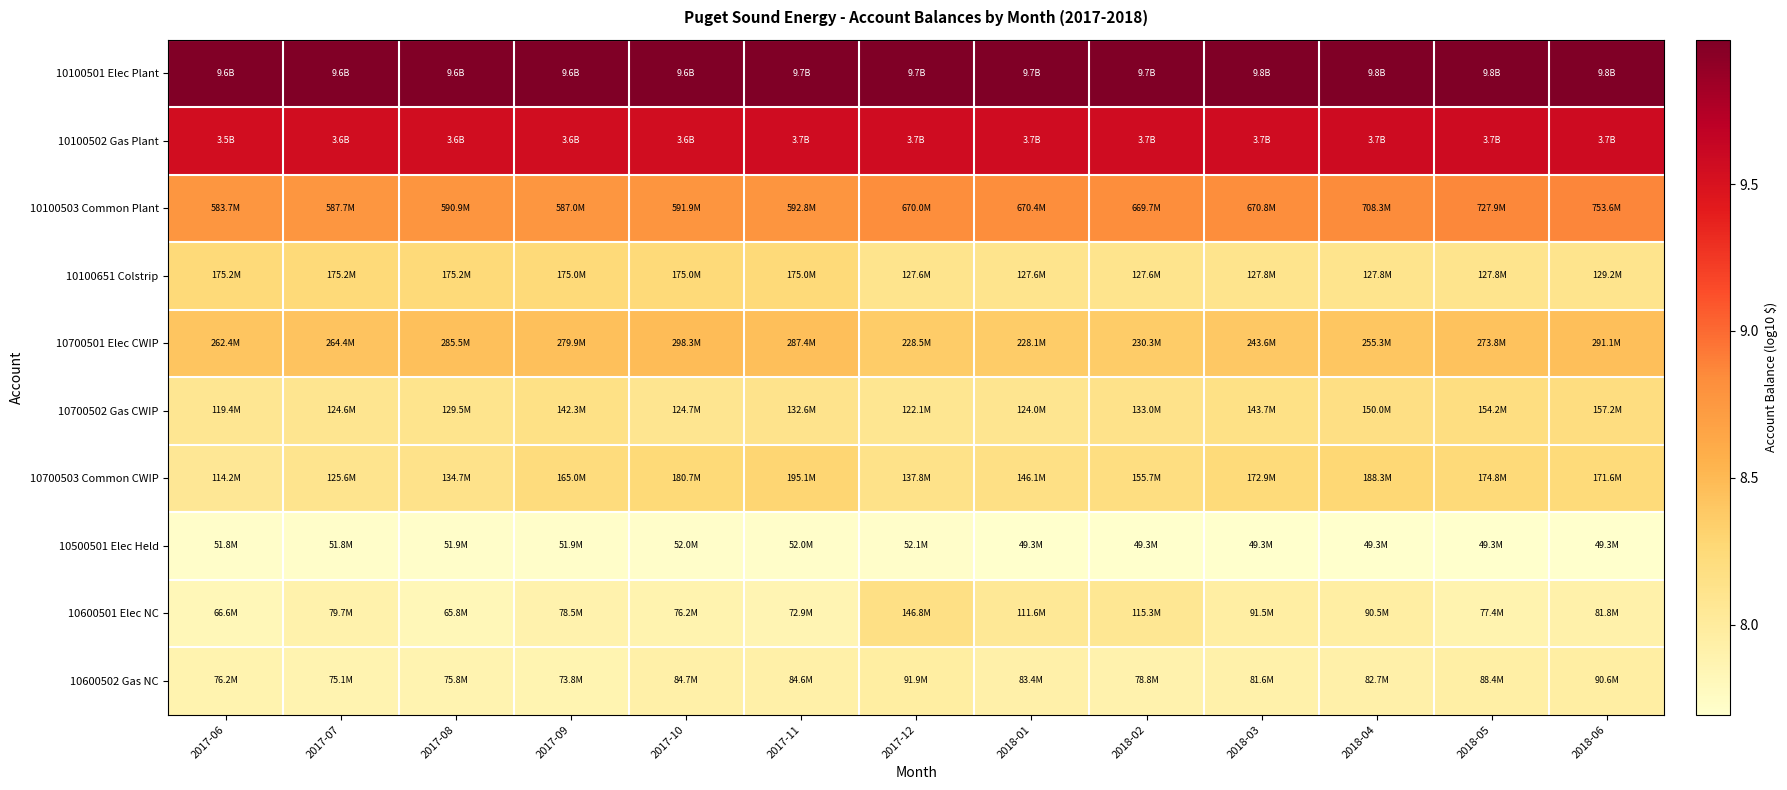

Reading left to right, list all the values displayed in this chart.

10100501 Elec Plant: 2017-06=10.0	2017-07=10.0	2017-08=10.0	2017-09=10.0	2017-10=10.0	2017-11=10.0	2017-12=10.0	2018-01=10.0	2018-02=10.0	2018-03=10.0	2018-04=10.0	2018-05=10.0	2018-06=10.0
10100502 Gas Plant: 2017-06=9.5	2017-07=9.6	2017-08=9.6	2017-09=9.6	2017-10=9.6	2017-11=9.6	2017-12=9.6	2018-01=9.6	2018-02=9.6	2018-03=9.6	2018-04=9.6	2018-05=9.6	2018-06=9.6
10100503 Common Plant: 2017-06=8.8	2017-07=8.8	2017-08=8.8	2017-09=8.8	2017-10=8.8	2017-11=8.8	2017-12=8.8	2018-01=8.8	2018-02=8.8	2018-03=8.8	2018-04=8.9	2018-05=8.9	2018-06=8.9
10100651 Colstrip: 2017-06=8.2	2017-07=8.2	2017-08=8.2	2017-09=8.2	2017-10=8.2	2017-11=8.2	2017-12=8.1	2018-01=8.1	2018-02=8.1	2018-03=8.1	2018-04=8.1	2018-05=8.1	2018-06=8.1
10700501 Elec CWIP: 2017-06=8.4	2017-07=8.4	2017-08=8.5	2017-09=8.4	2017-10=8.5	2017-11=8.5	2017-12=8.4	2018-01=8.4	2018-02=8.4	2018-03=8.4	2018-04=8.4	2018-05=8.4	2018-06=8.5
10700502 Gas CWIP: 2017-06=8.1	2017-07=8.1	2017-08=8.1	2017-09=8.2	2017-10=8.1	2017-11=8.1	2017-12=8.1	2018-01=8.1	2018-02=8.1	2018-03=8.2	2018-04=8.2	2018-05=8.2	2018-06=8.2
10700503 Common CWIP: 2017-06=8.1	2017-07=8.1	2017-08=8.1	2017-09=8.2	2017-10=8.3	2017-11=8.3	2017-12=8.1	2018-01=8.2	2018-02=8.2	2018-03=8.2	2018-04=8.3	2018-05=8.2	2018-06=8.2
10500501 Elec Held: 2017-06=7.7	2017-07=7.7	2017-08=7.7	2017-09=7.7	2017-10=7.7	2017-11=7.7	2017-12=7.7	2018-01=7.7	2018-02=7.7	2018-03=7.7	2018-04=7.7	2018-05=7.7	2018-06=7.7
10600501 Elec NC: 2017-06=7.8	2017-07=7.9	2017-08=7.8	2017-09=7.9	2017-10=7.9	2017-11=7.9	2017-12=8.2	2018-01=8.0	2018-02=8.1	2018-03=8.0	2018-04=8.0	2018-05=7.9	2018-06=7.9
10600502 Gas NC: 2017-06=7.9	2017-07=7.9	2017-08=7.9	2017-09=7.9	2017-10=7.9	2017-11=7.9	2017-12=8.0	2018-01=7.9	2018-02=7.9	2018-03=7.9	2018-04=7.9	2018-05=7.9	2018-06=8.0